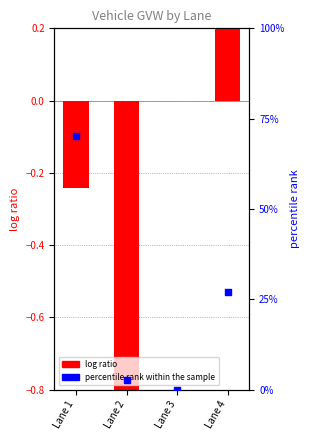

What is the total value across all series at Lane 2?

-1.4